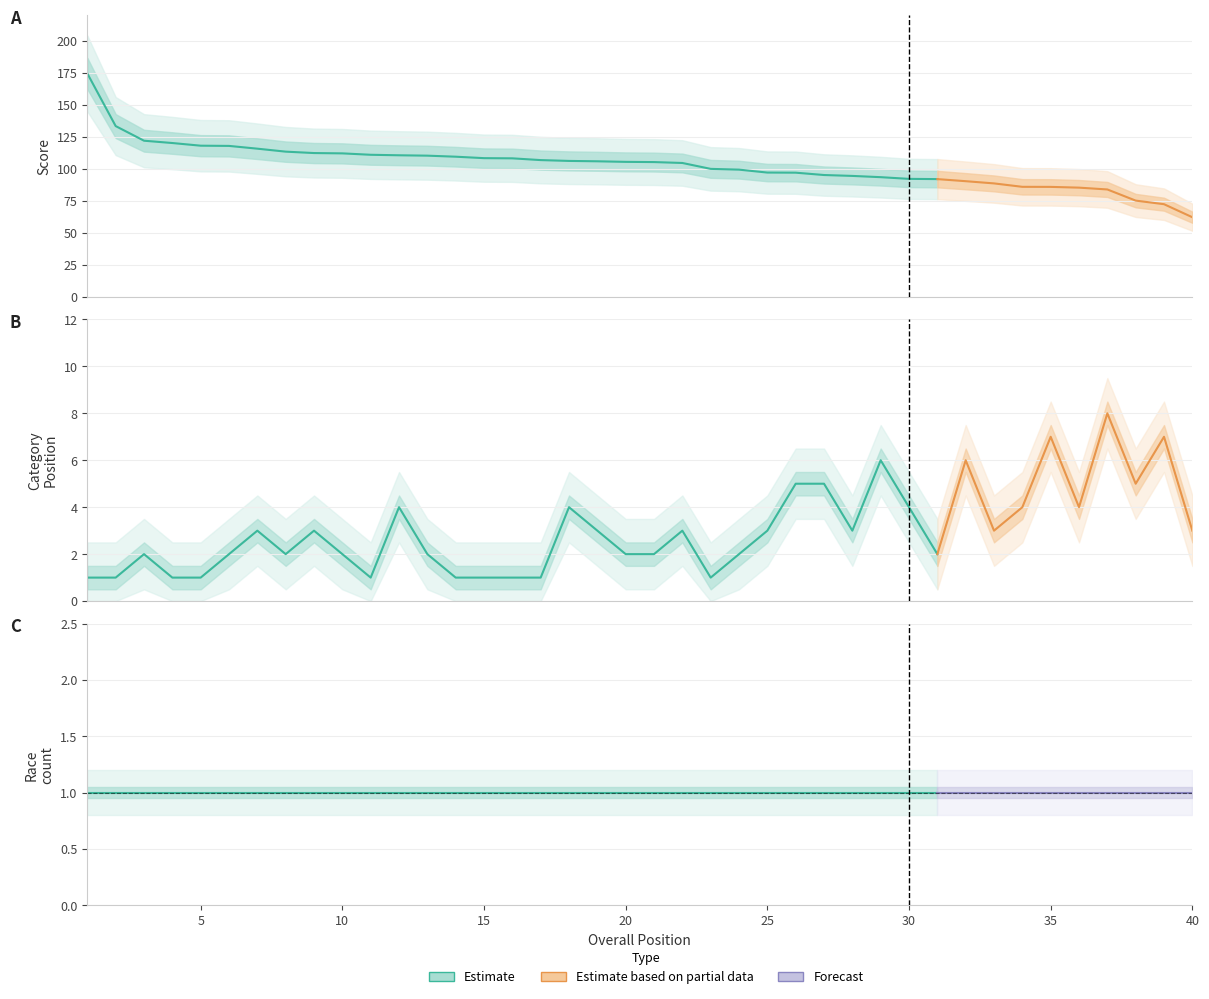

What is the smallest value displayed?

1.0